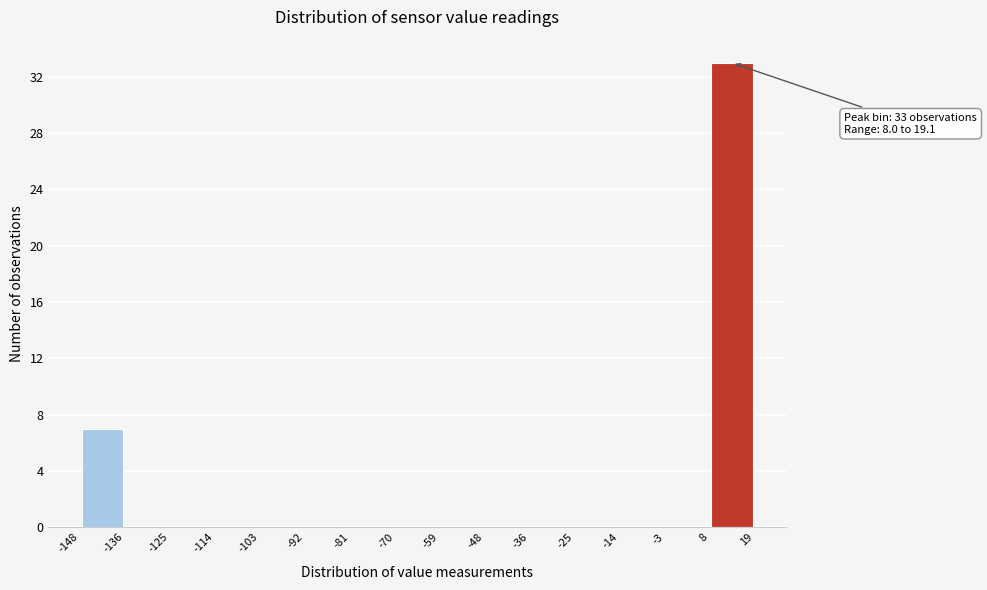

Over which range of the x-axis is the bar tallest?

8 to 19